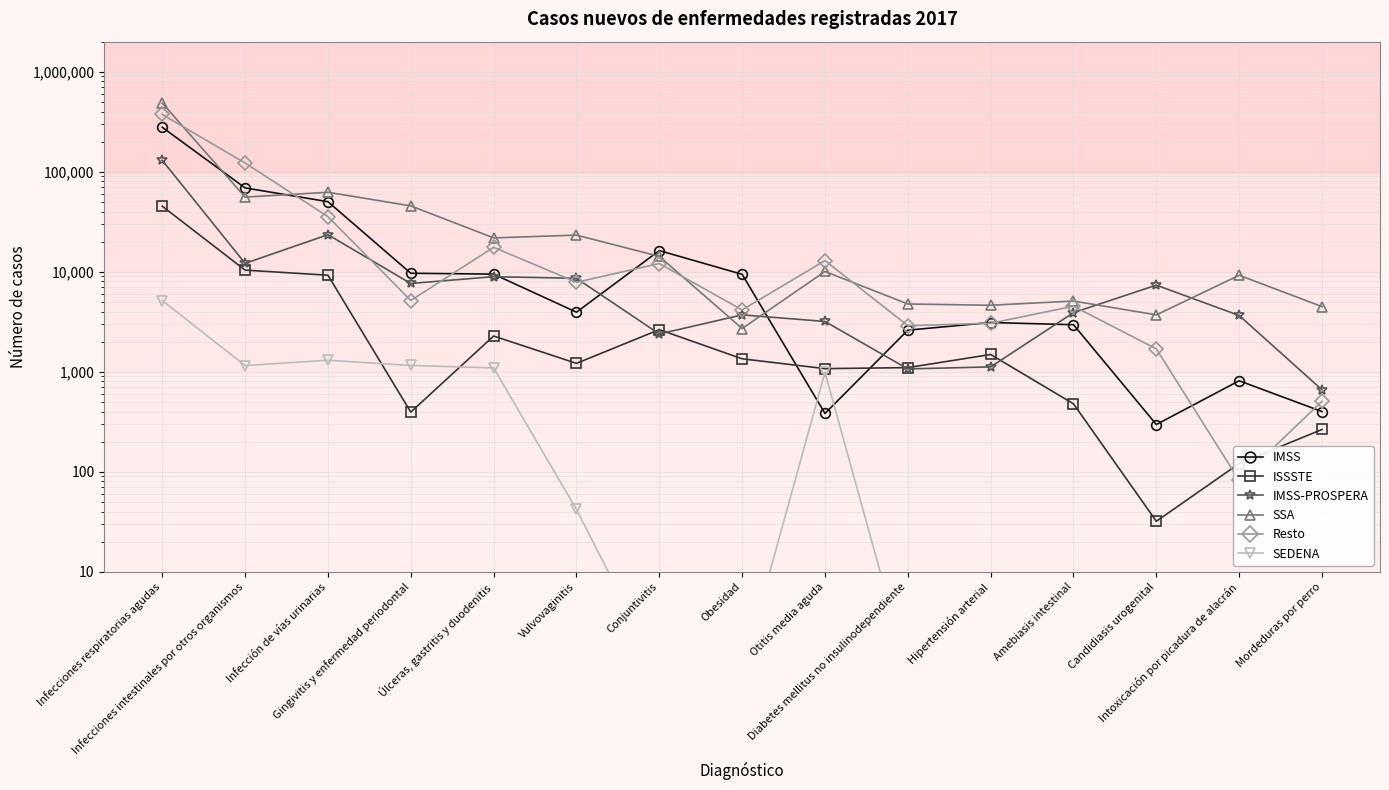

Where is the first local maximum for SEDENA?

Infección de vías urinarias